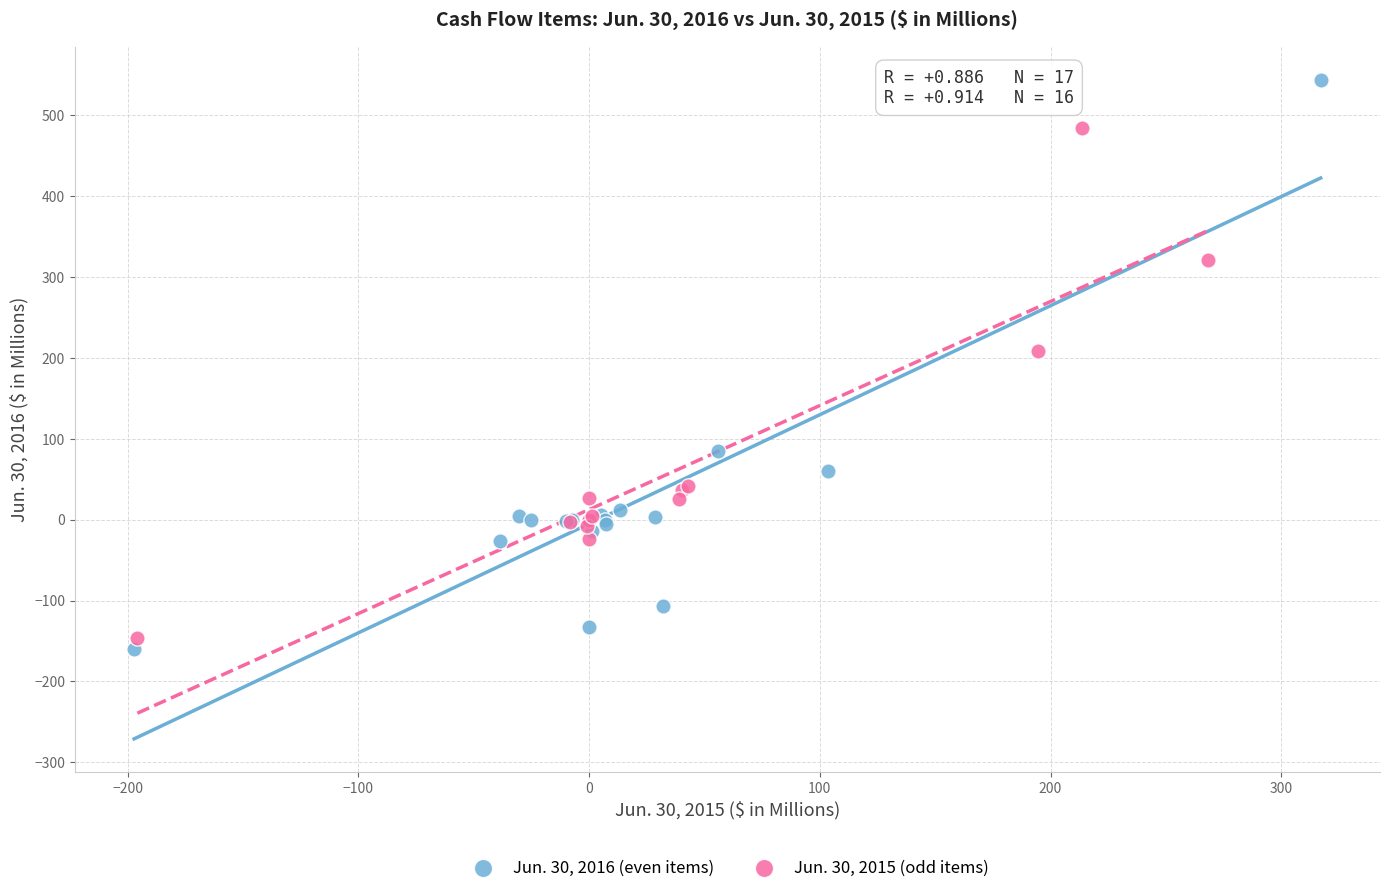

Which series reaches the minimum Y coordinate?

Jun. 30, 2016 (even items)